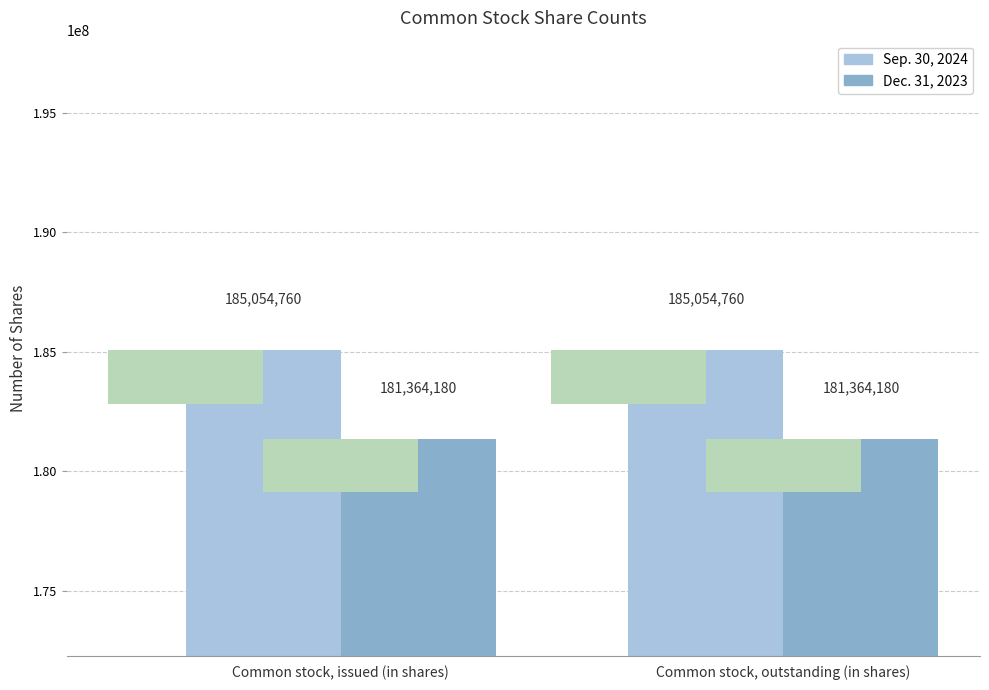

Is the value of Dec. 31, 2023 at Common stock, outstanding (in shares) greater than the value of Sep. 30, 2024 at Common stock, outstanding (in shares)?

No